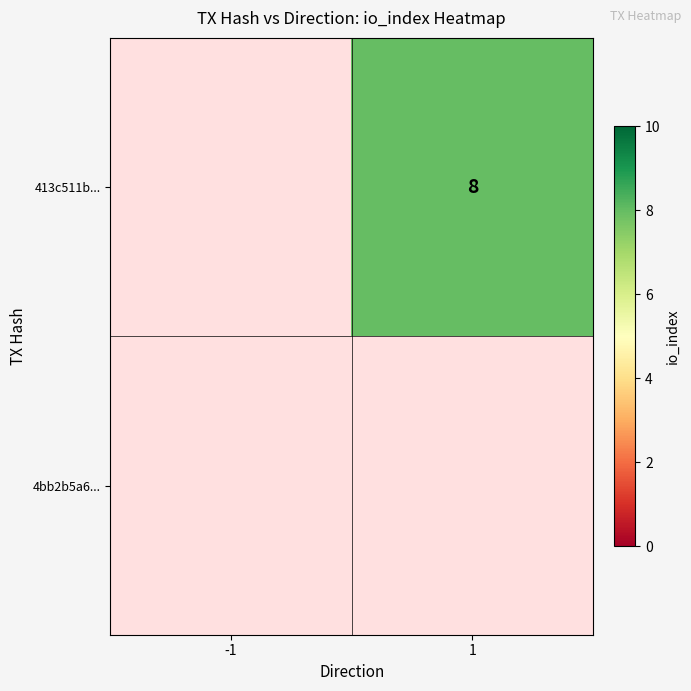

List the series in order of their peak value, highest first.

413c511b..., 4bb2b5a6...